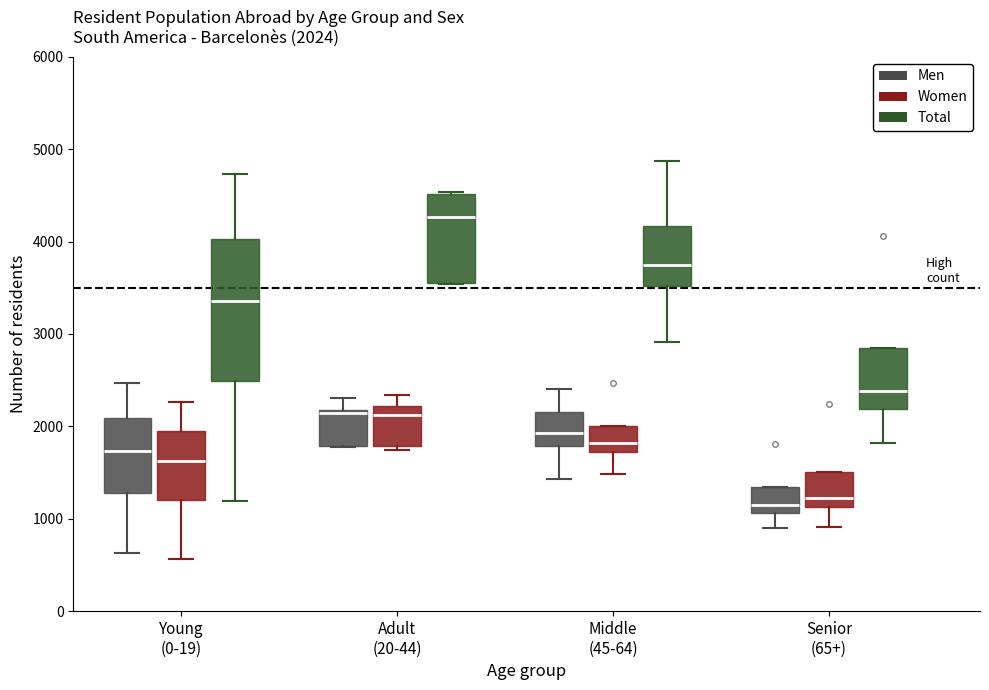

Which box is the tallest, from its lower edge to its upper edge?

Young (0-19) (Total)